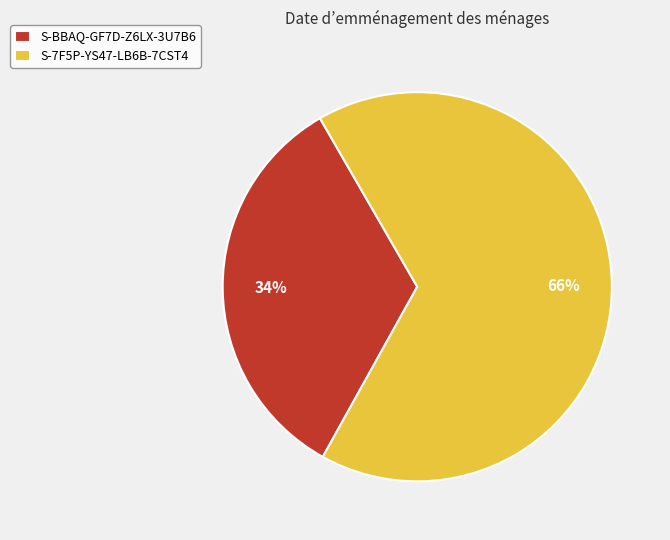

To the nearest percent, what is the combined percentage of S-7F5P-YS47-LB6B-7CST4 and S-BBAQ-GF7D-Z6LX-3U7B6?

100%